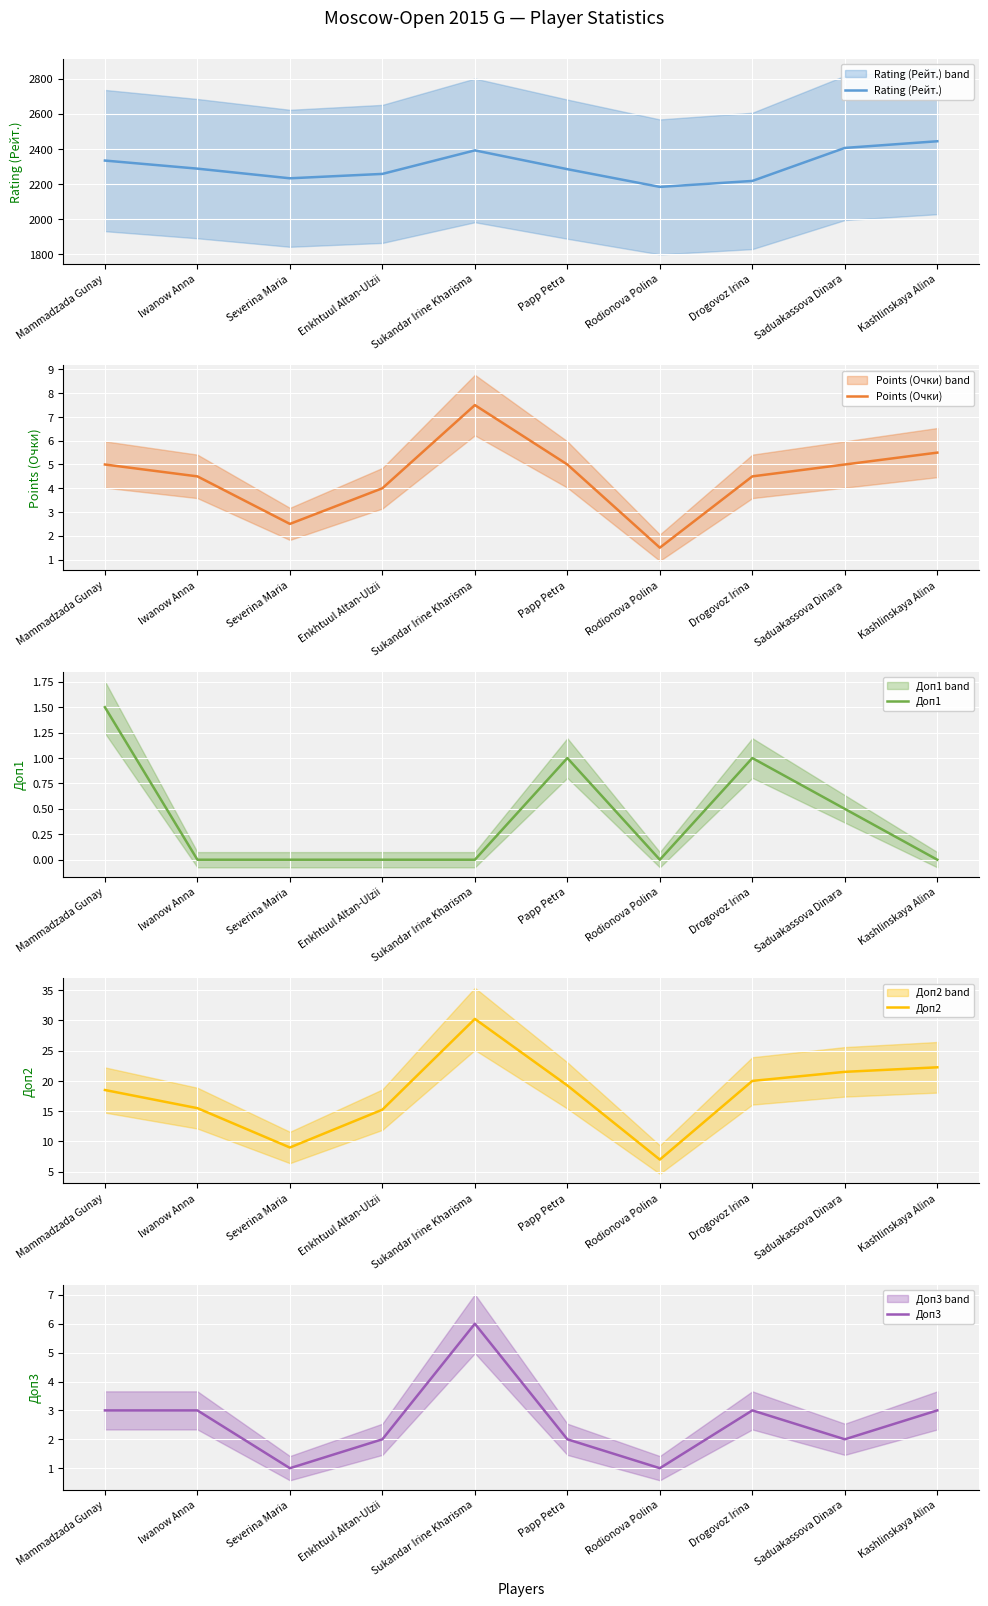

What is the sum of the Доп2 values at Severina Maria and Rodionova Polina?

16.0